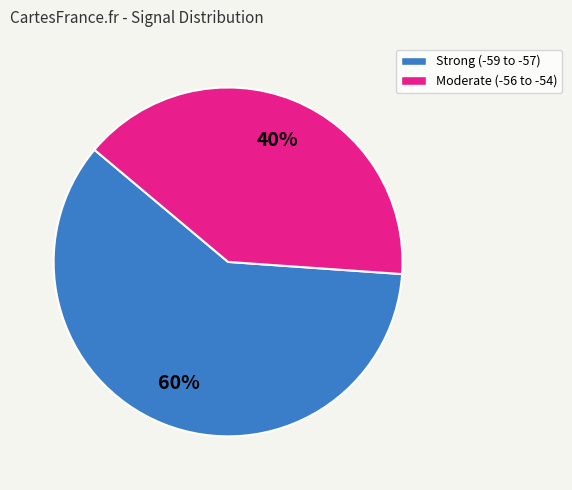

To the nearest percent, what is the difference between the largest and smallest slice percentages?

20%